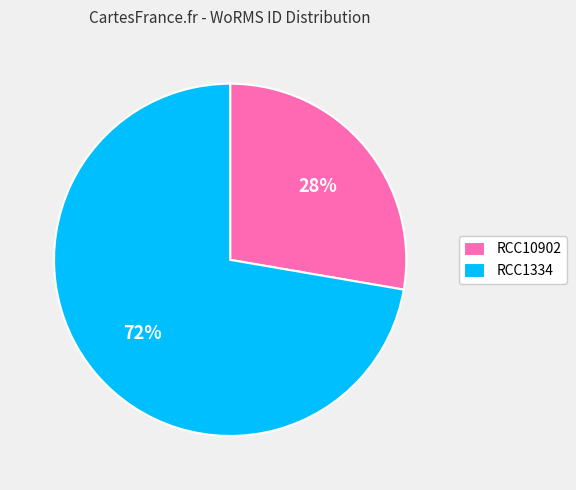

To the nearest percent, what is the combined percentage of RCC10902 and RCC1334?

100%